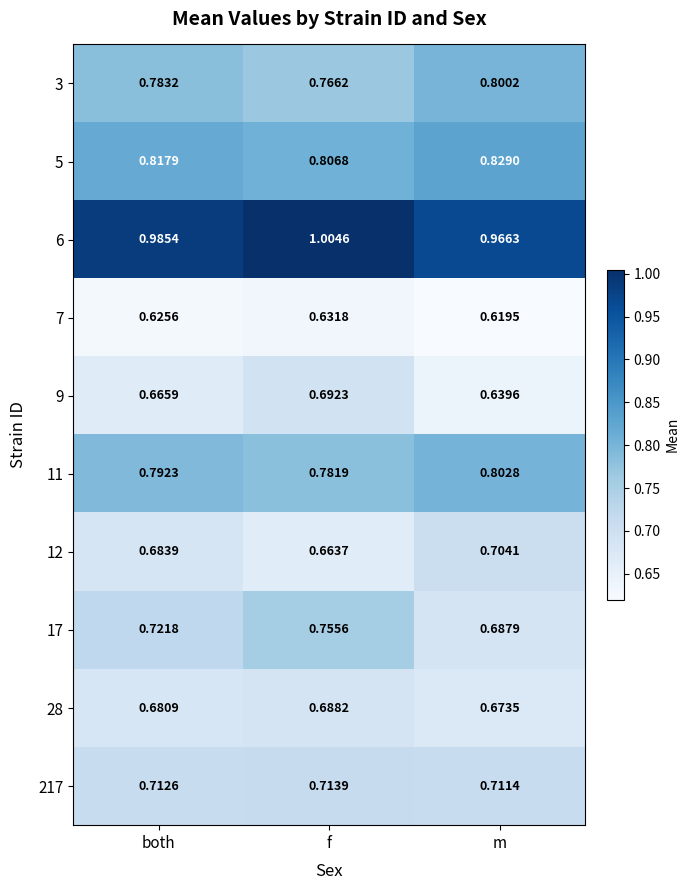

At which label does 217 reach its minimum?

m